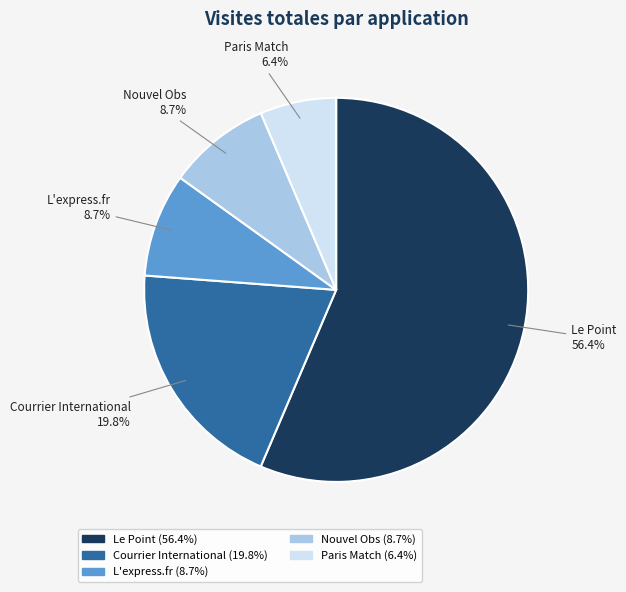

Approximately how many times larger is the value at L'express.fr compared to Courrier International?

0.4